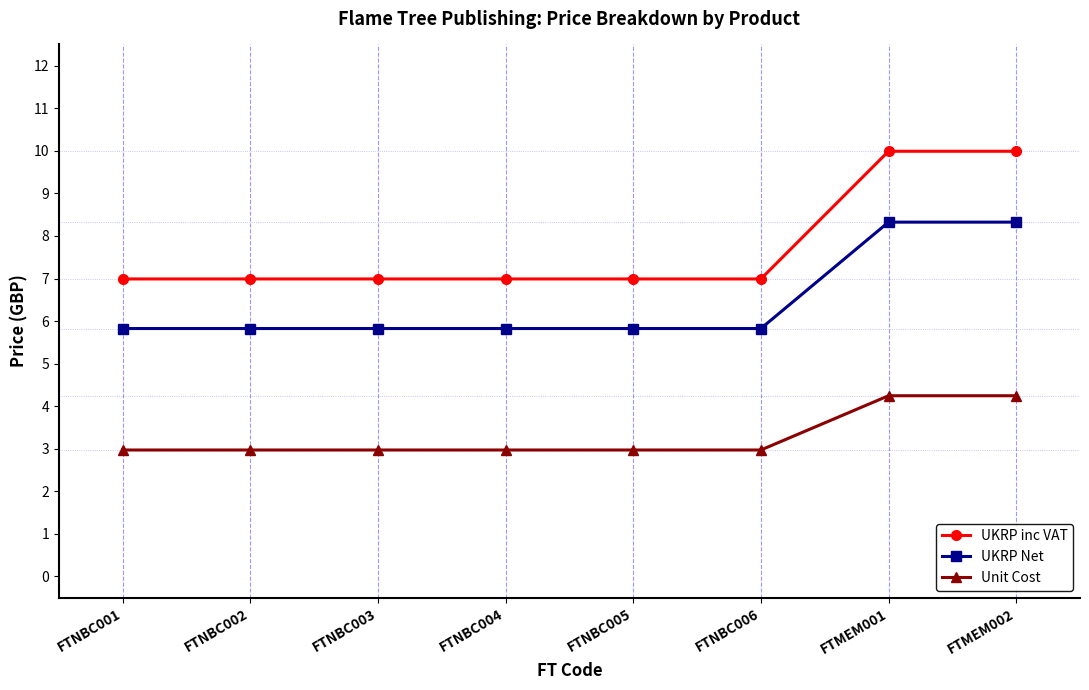

Between FTNBC003 and FTMEM002, which series saw the biggest shift?

UKRP inc VAT